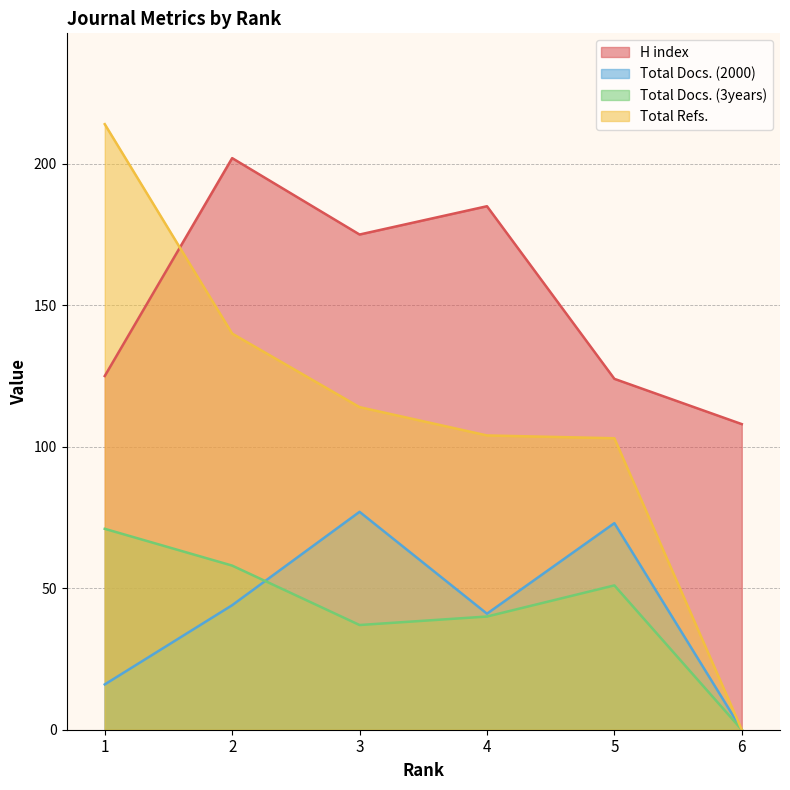

Which has a higher value, 2 or 3?

2